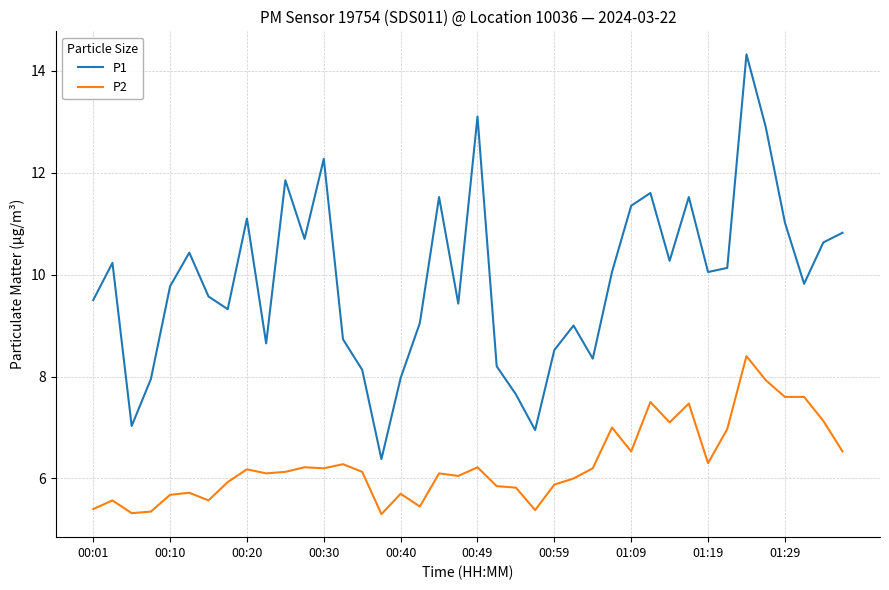

What are all the series names shown in the legend?

P1, P2